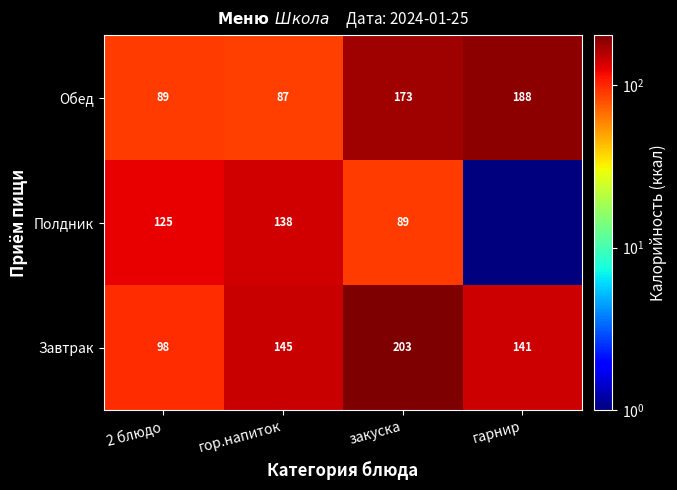

True or false: Завтрак has a value of 89.5 at гор.напиток.

False